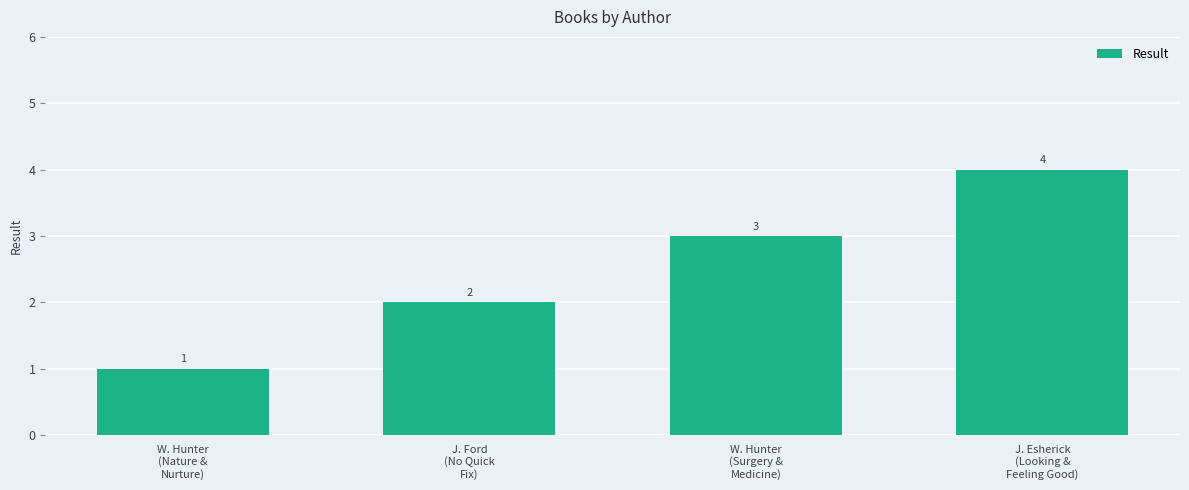

What is the value of the 4th bar from the left?

4